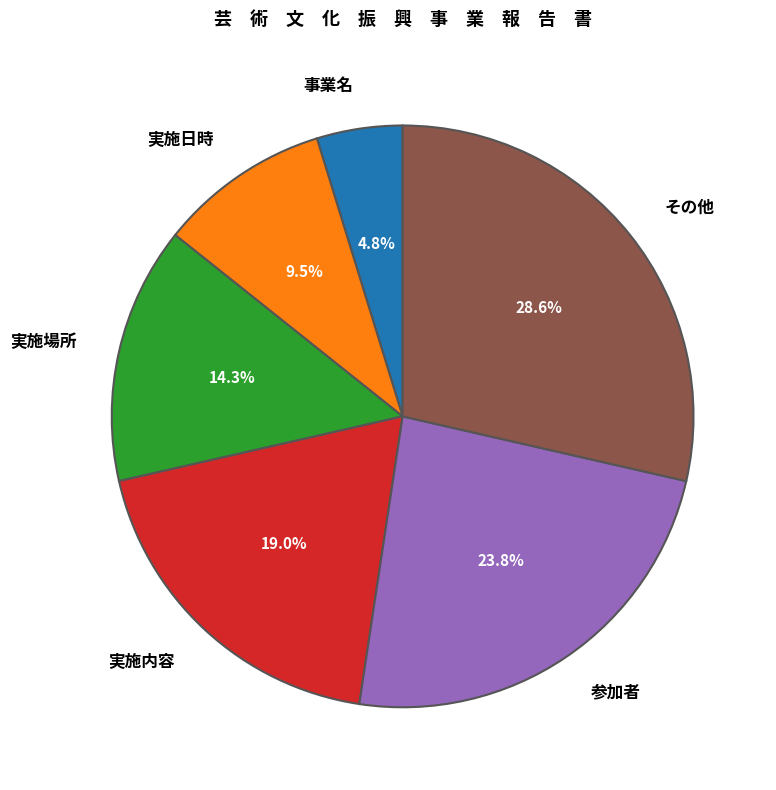

To the nearest percent, what is the combined percentage of 参加者 and 事業名?

29%